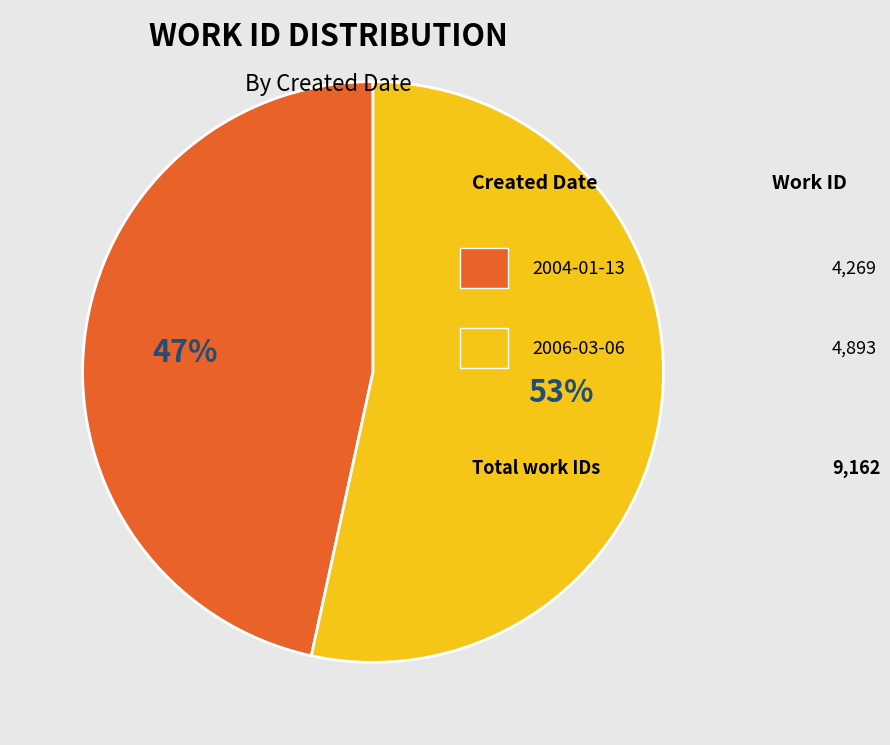

To the nearest percent, what is the average slice percentage?

50%